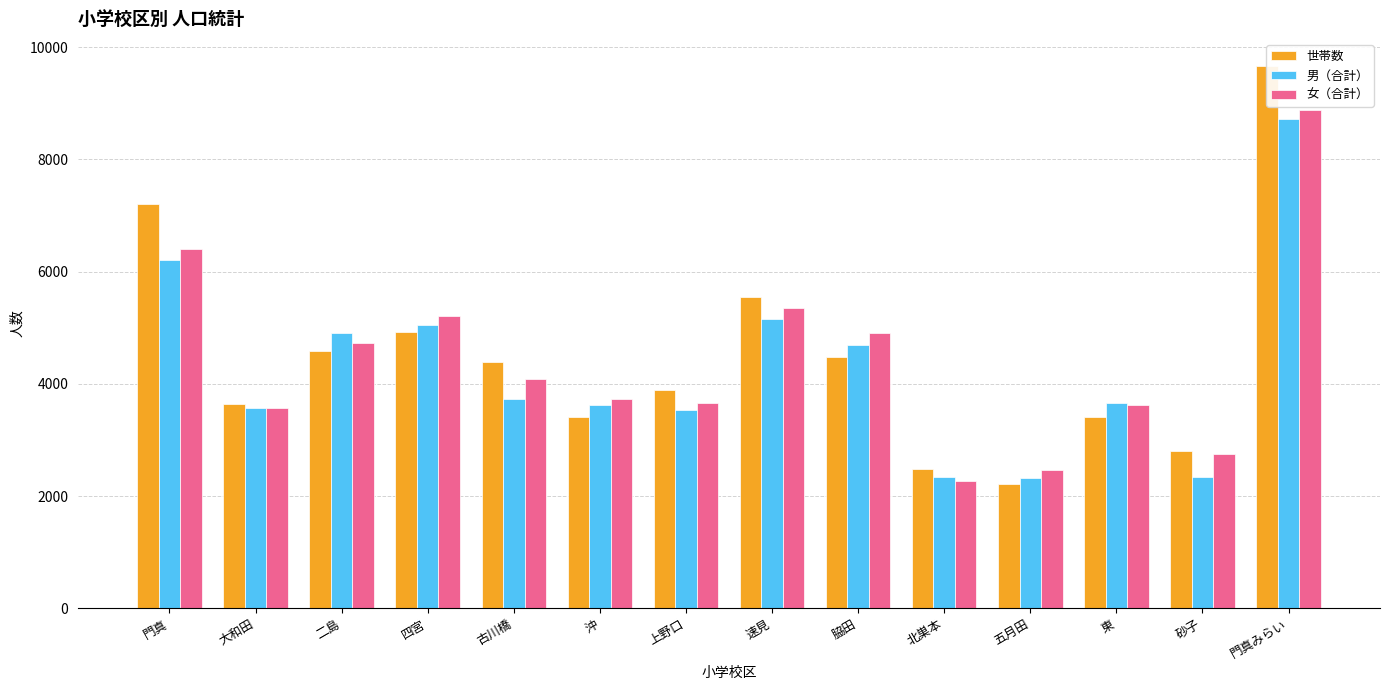

What is the average value of the 男（合計） series?

4274